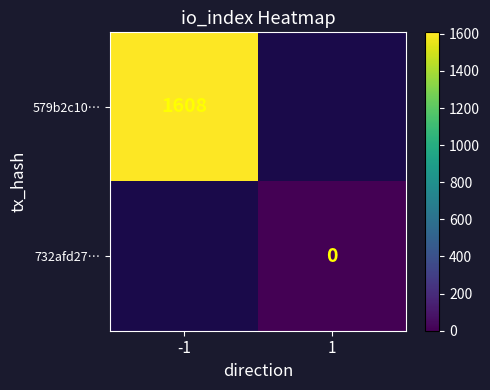

True or false: 579b2c10… has a value of 1608 at -1.

True